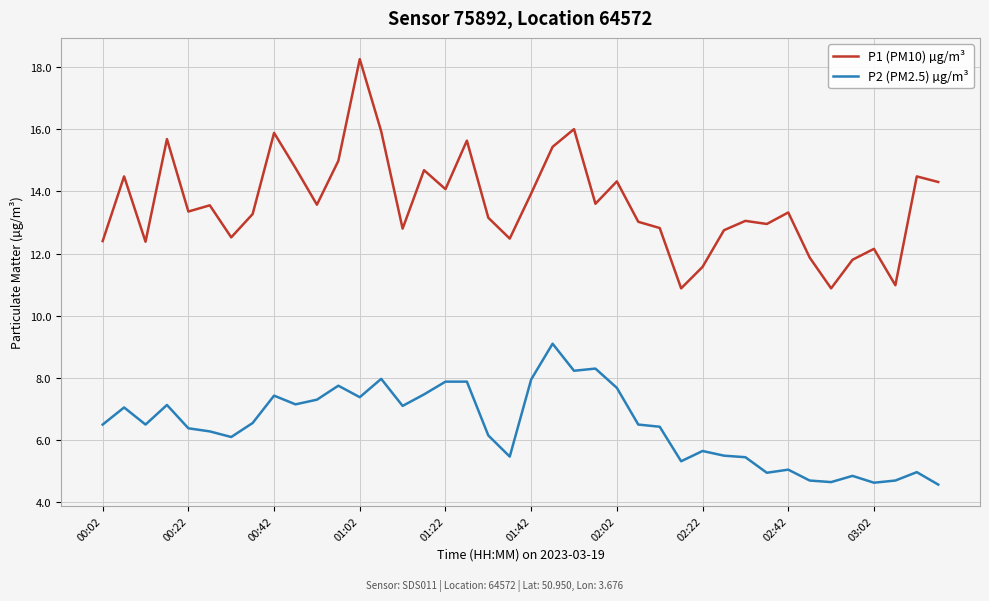

True or false: P2 (PM2.5) µg/m³ and P1 (PM10) µg/m³ cross at least once.

False